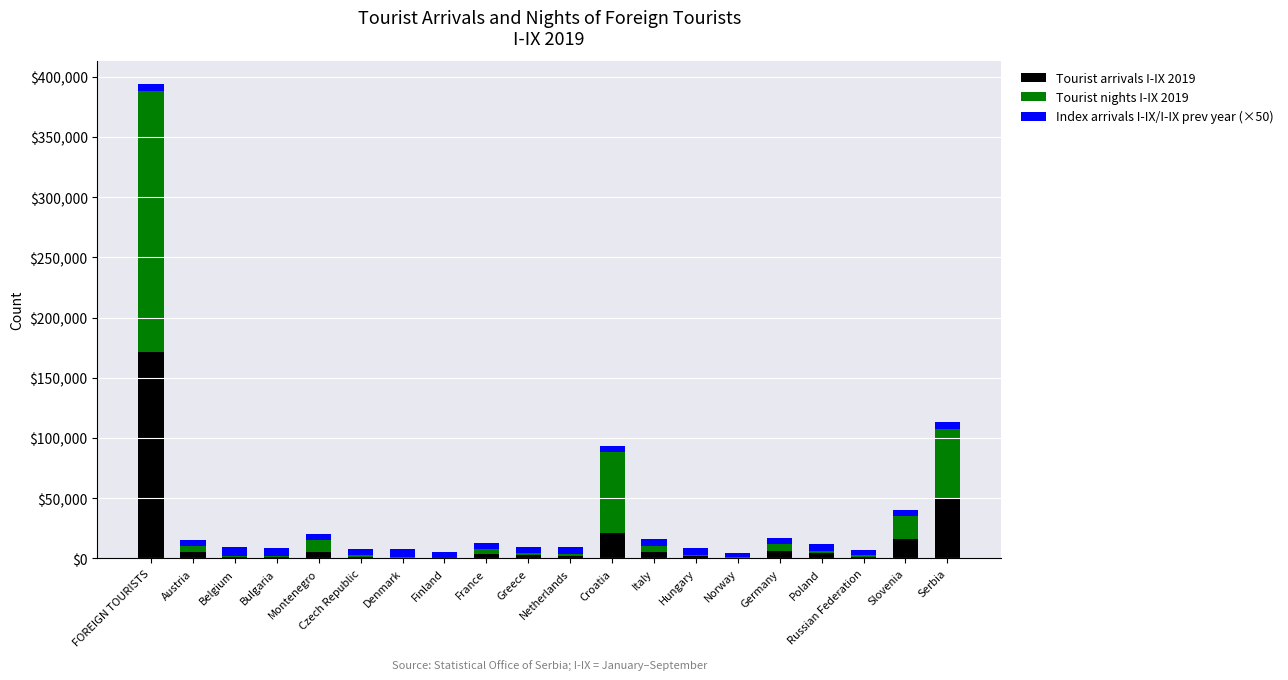

Which category has the highest value in the Tourist arrivals I-IX 2019 series?

FOREIGN TOURISTS